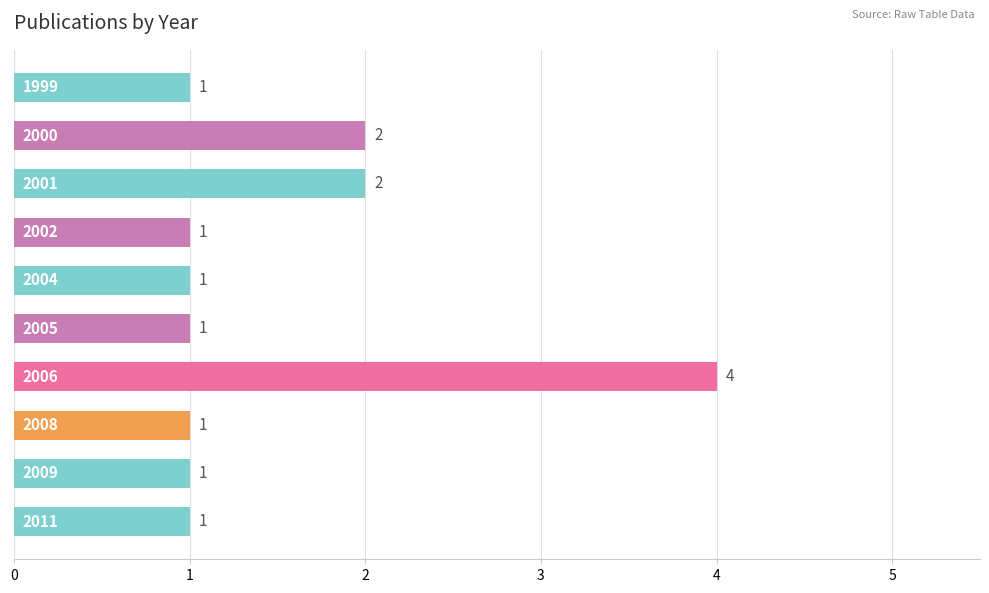

Count the values in the range 1 to 2.

9